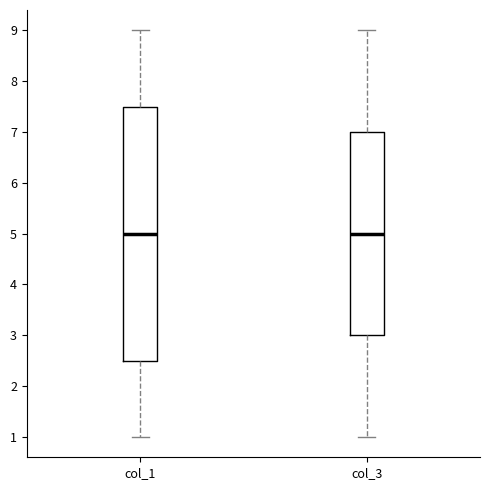

Reading left to right, transcribe this box plot: for each box, give where its median line is, the range the box spans, and where its two whiskers end, as read against the y-axis. The values are not printed on the chart, so give them approximately, as read against the axis.

col_1: median 5.0, box 2.5 to 7.5, whiskers 1.0 to 9.0
col_3: median 5.0, box 3.0 to 7.0, whiskers 1.0 to 9.0